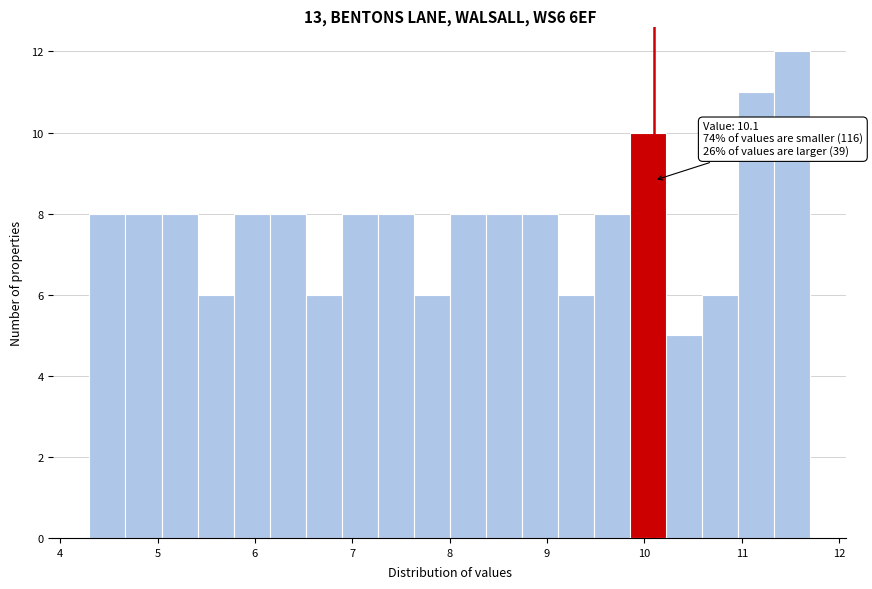

Read against the x-axis, roughly where is the centre of the tallest bar?

11.5